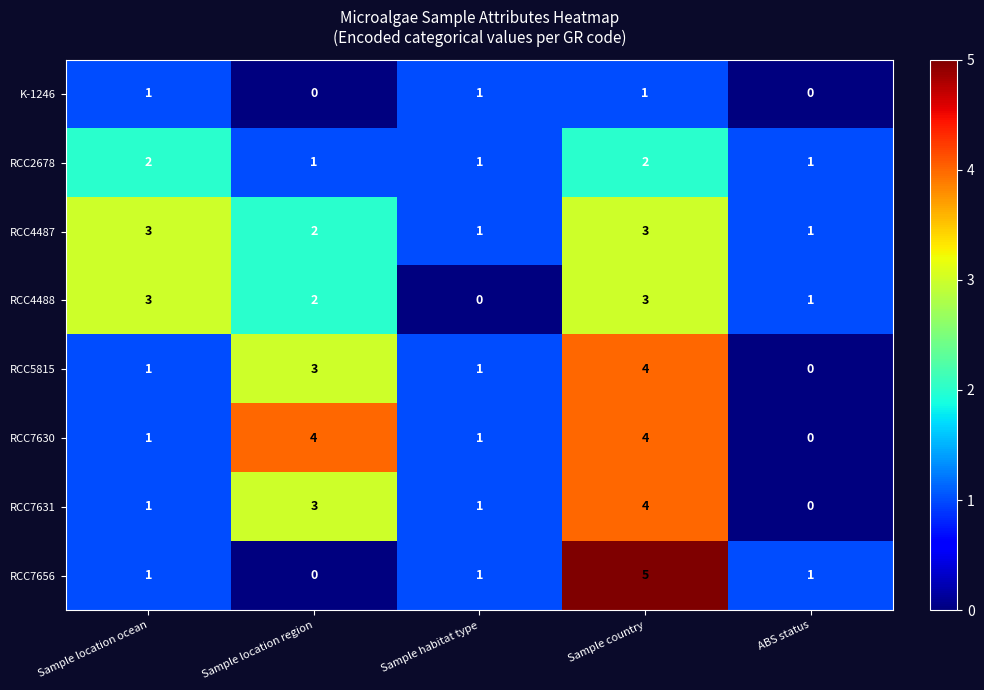

At which category is the sum across all series the highest?

Sample country